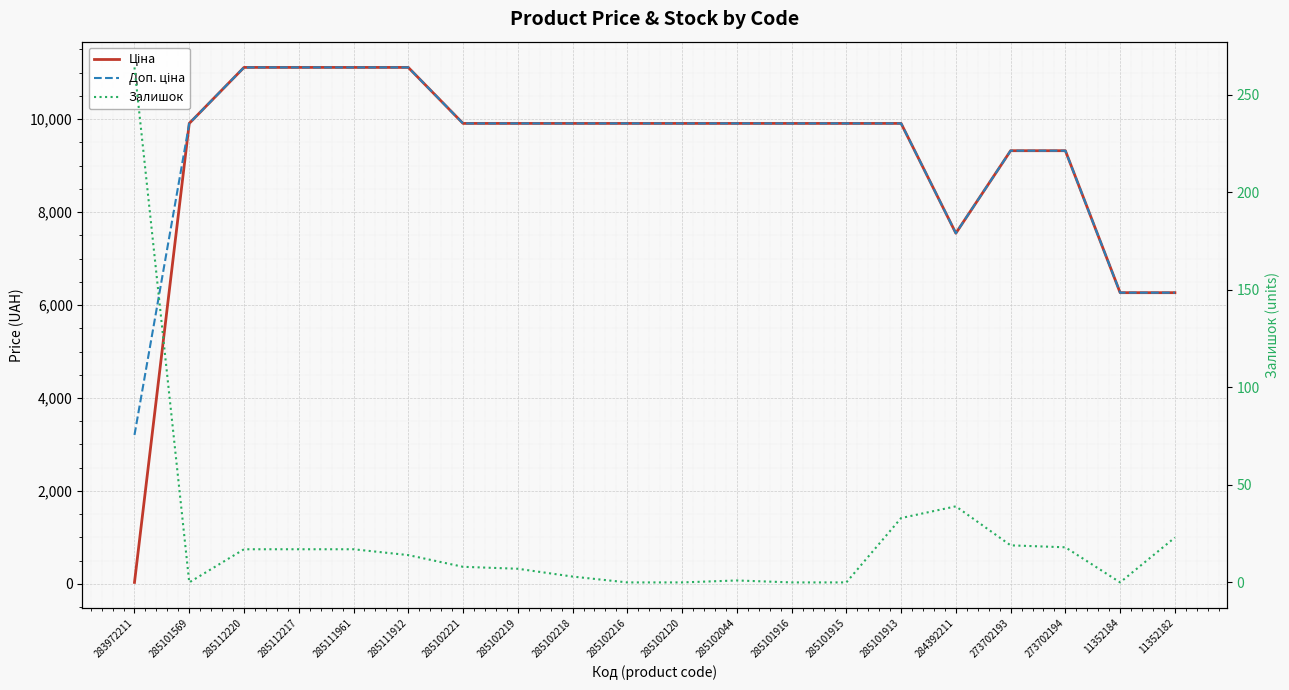

At 284392211, list the series in order from largest to smallest.

Ціна, Доп. ціна, Залишок